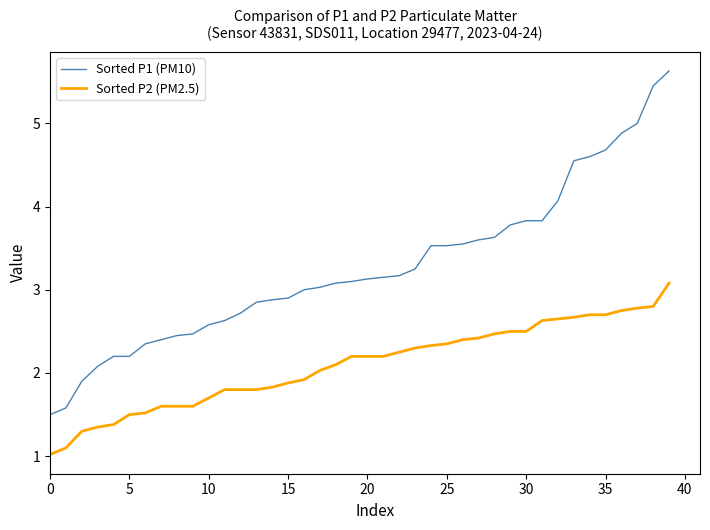

List the series in order of their peak value, highest first.

Sorted P1 (PM10), Sorted P2 (PM2.5)